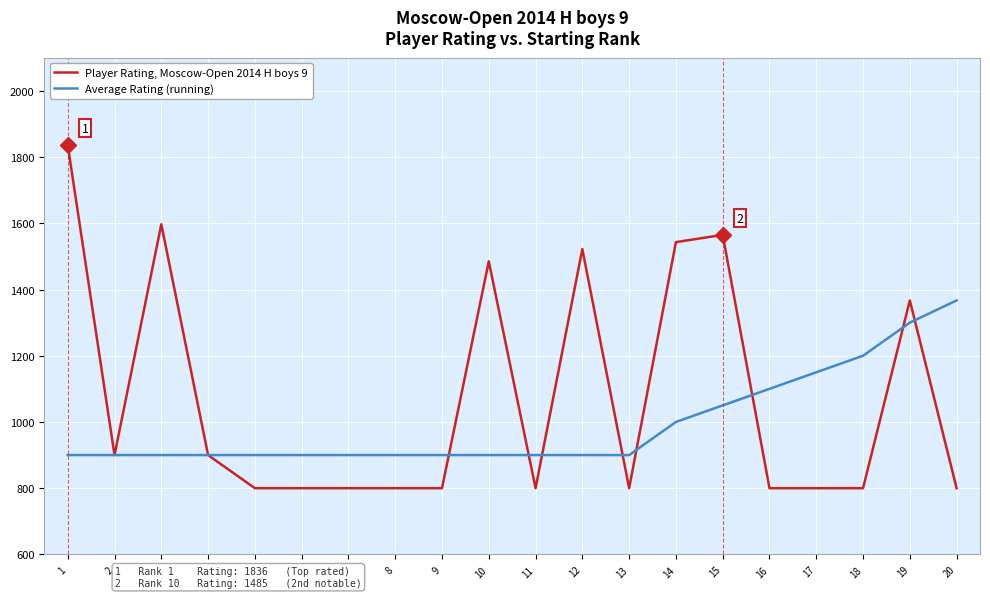

What is the maximum value shown in the chart?

1836